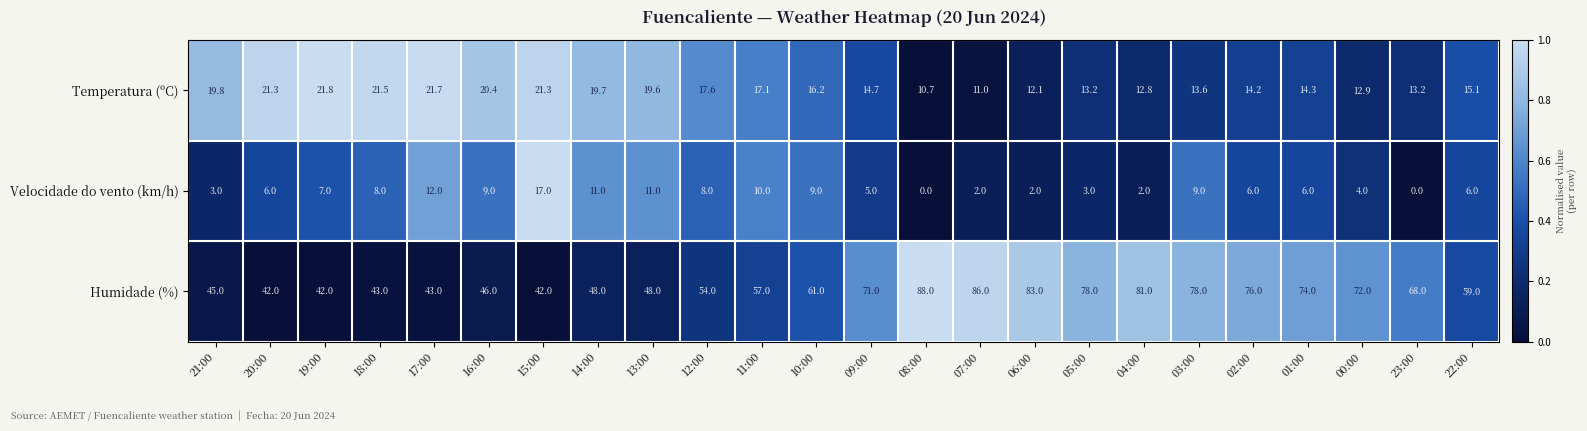

True or false: Velocidade do vento (km/h) has a value of 9.0 at 03:00.

True